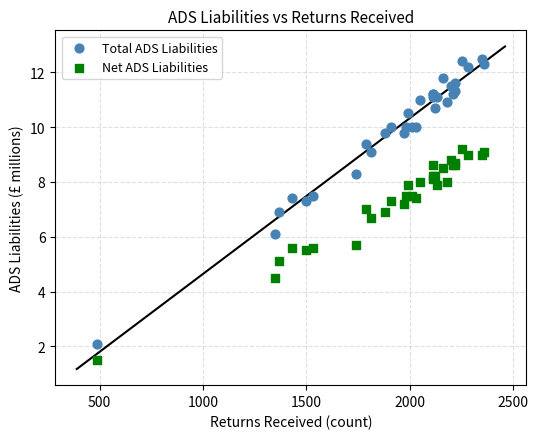

Which series has the widest spread of Y values?

Total ADS Liabilities